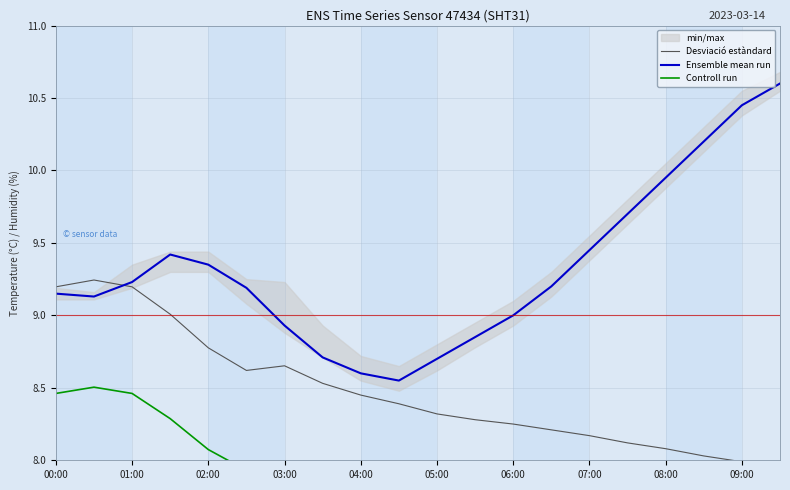

Is it true that Controll run equals 7.7 at 05:00?

True